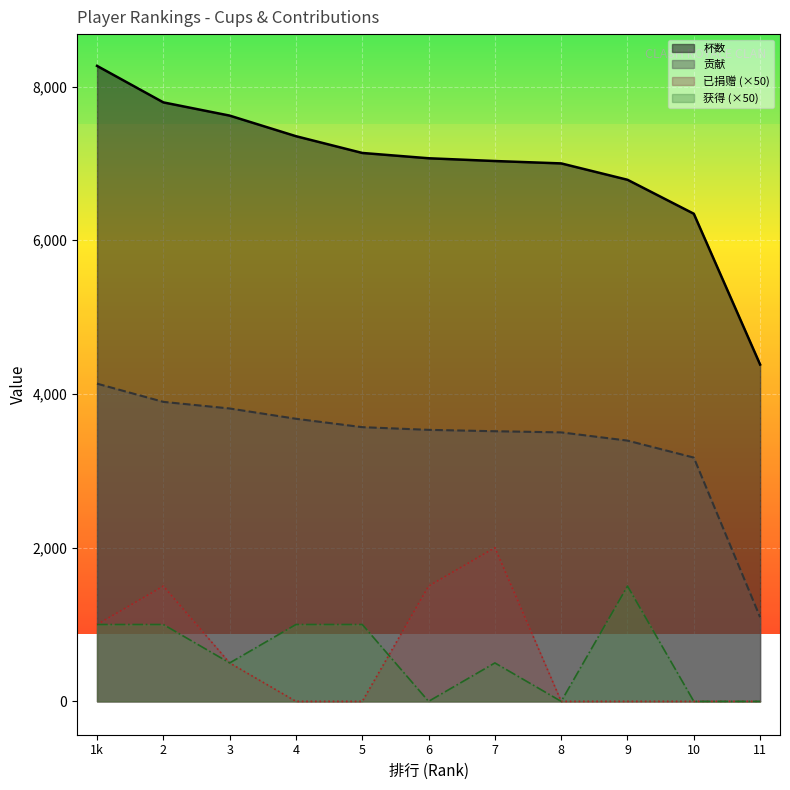

Which series has the largest total across all categories?

杯数